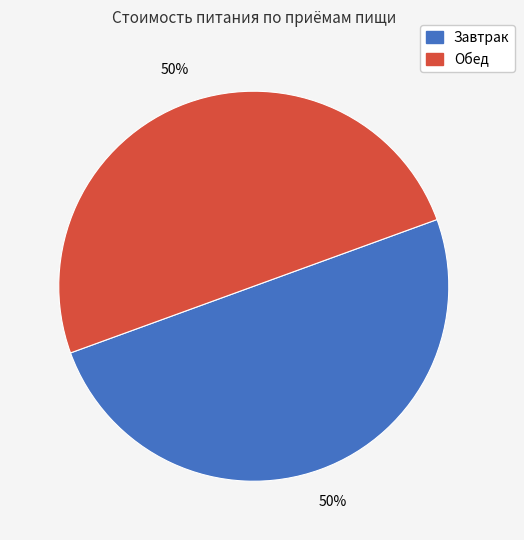

True or false: Завтрак accounts for 59% of the total.

False